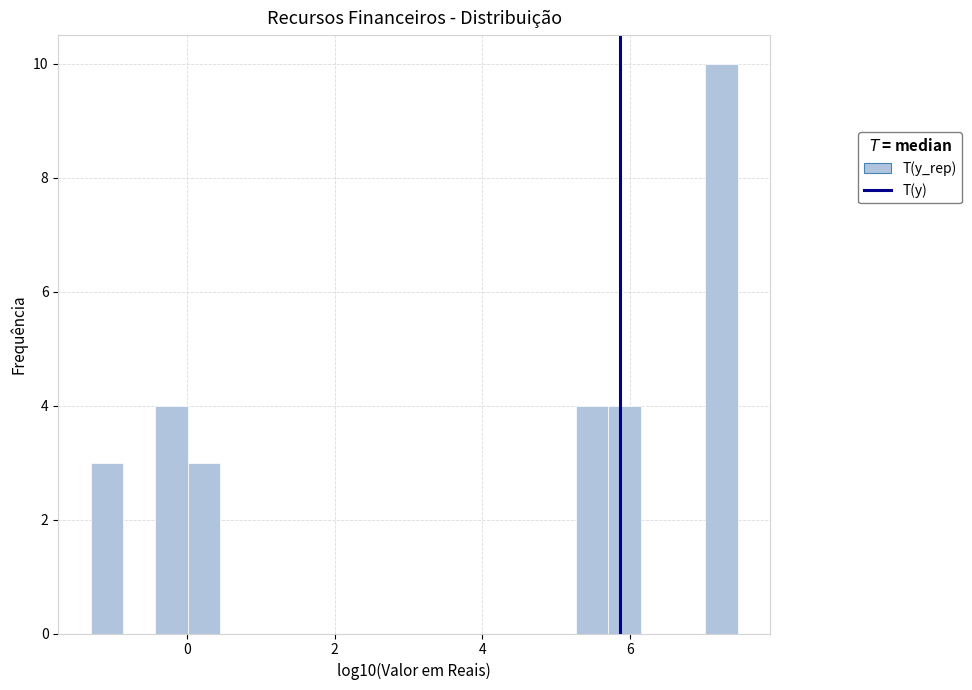

Around what value on the x-axis is the tallest bar? Give the approximate position of its centre, as read against the axis.

7.2